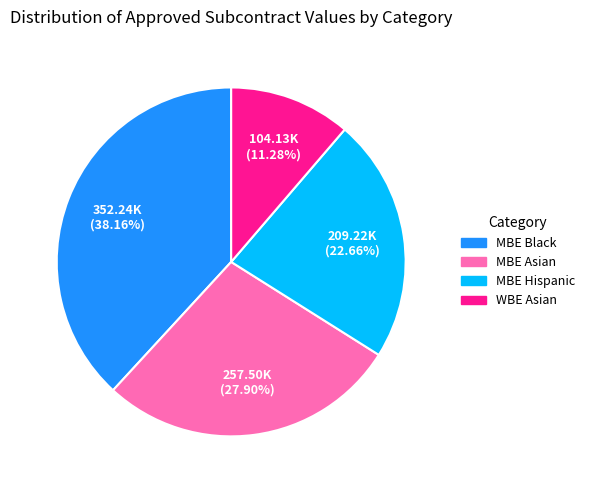

To the nearest percent, what is the difference between the largest and smallest slice percentages?

27%